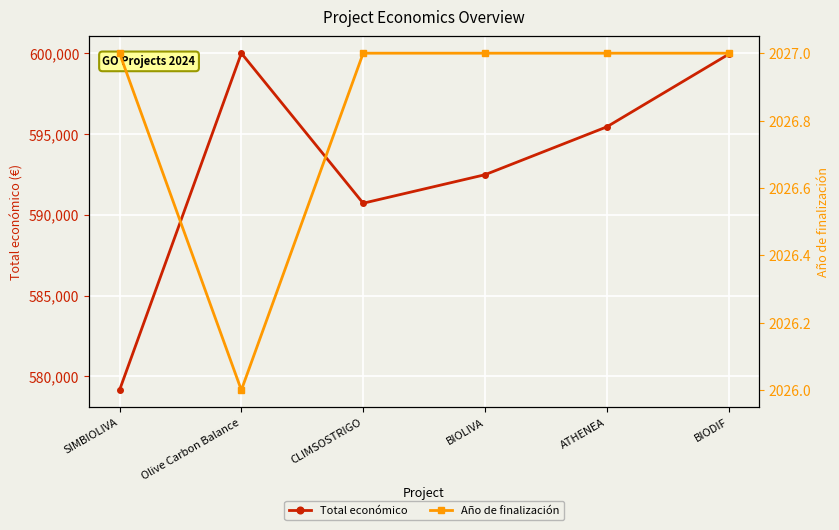

Which series changed the most between CLIMSOSTRIGO and BIODIF?

Total económico